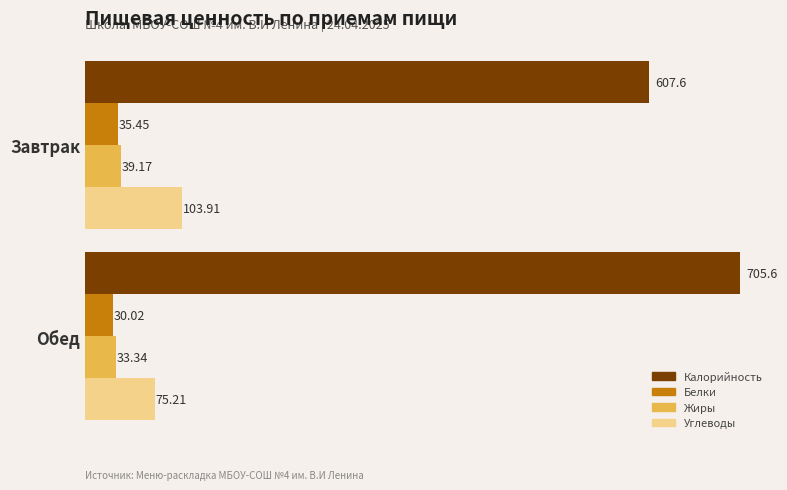

What are all the series names shown in the legend?

Калорийность, Белки, Жиры, Углеводы